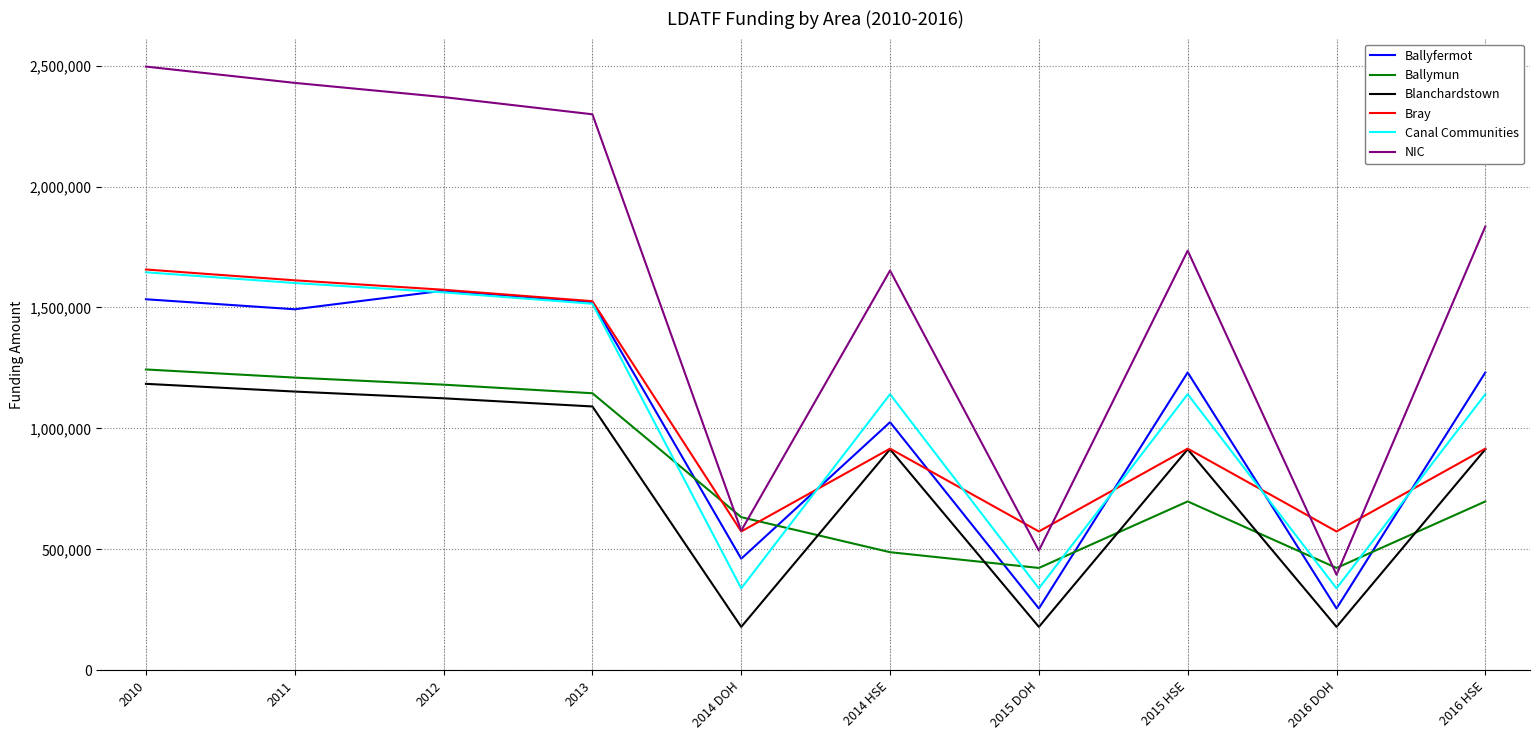

After their last crossing, which series has the higher values: Ballymun or Bray?

Bray